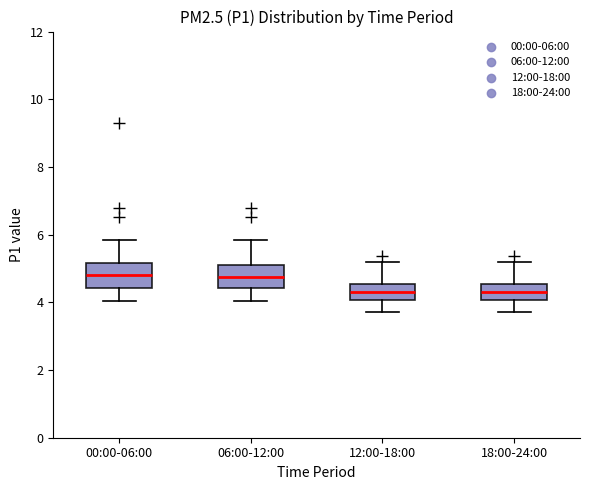

Where is the upper edge of the box for 00:00-06:00 on the y-axis? The values are not printed on the chart, so give them approximately, as read against the axis.

5.2